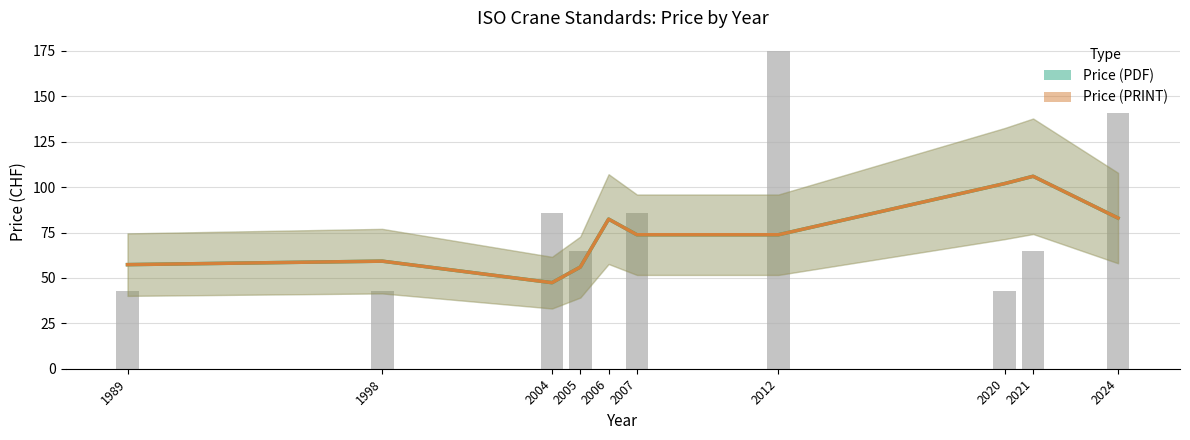

What is the minimum value for Price (PRINT)?

47.4